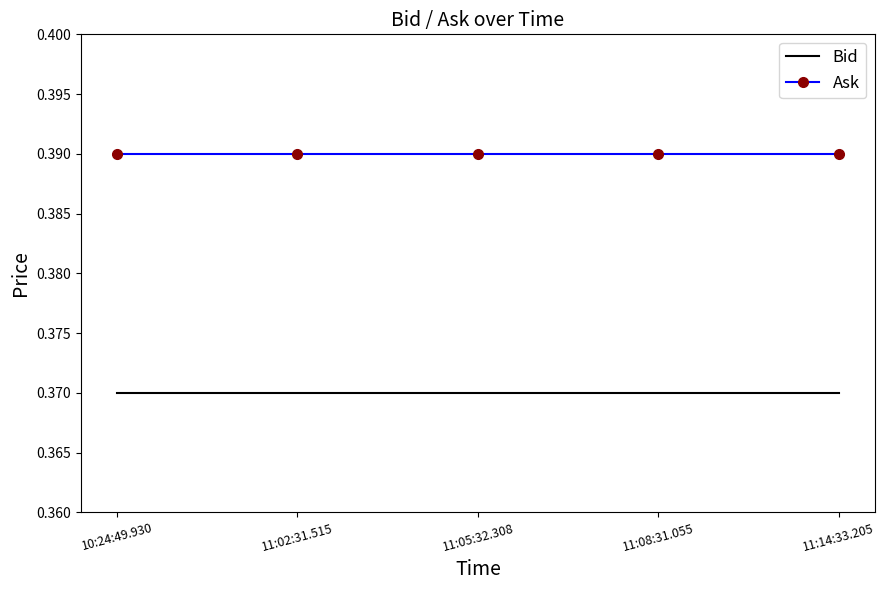

True or false: Ask and Bid intersect in this chart.

False